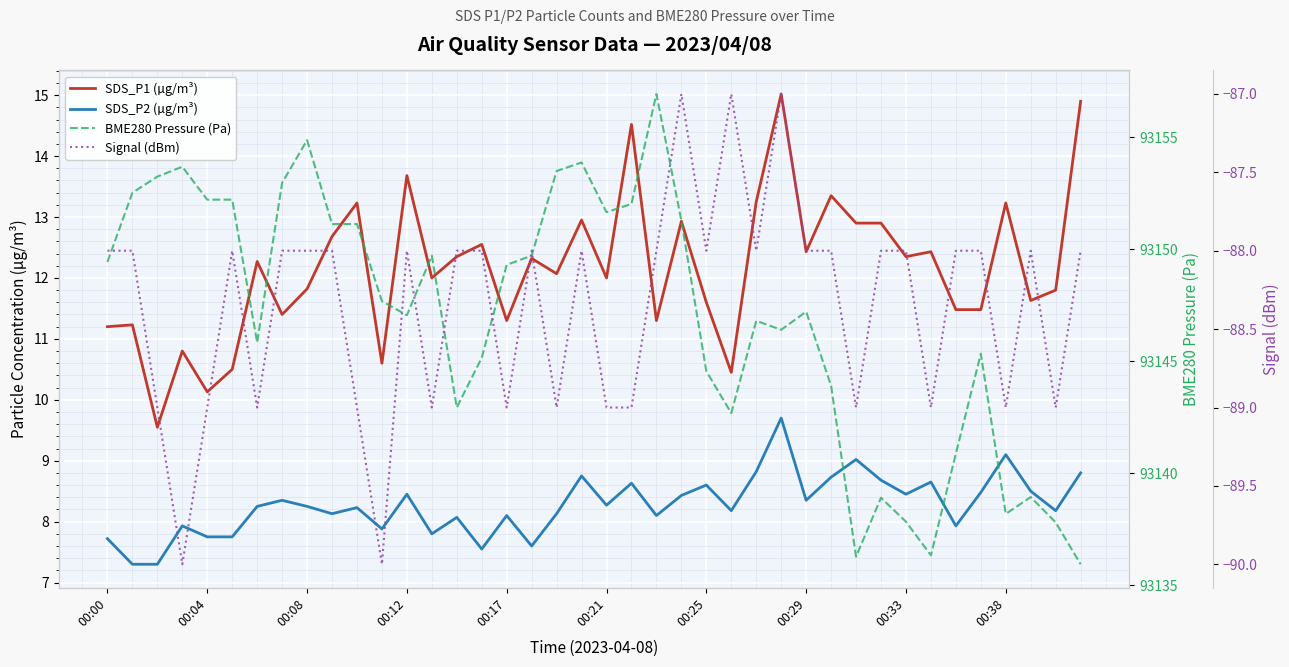

Is it true that Signal (dBm) equals -32.1 at 39?

False